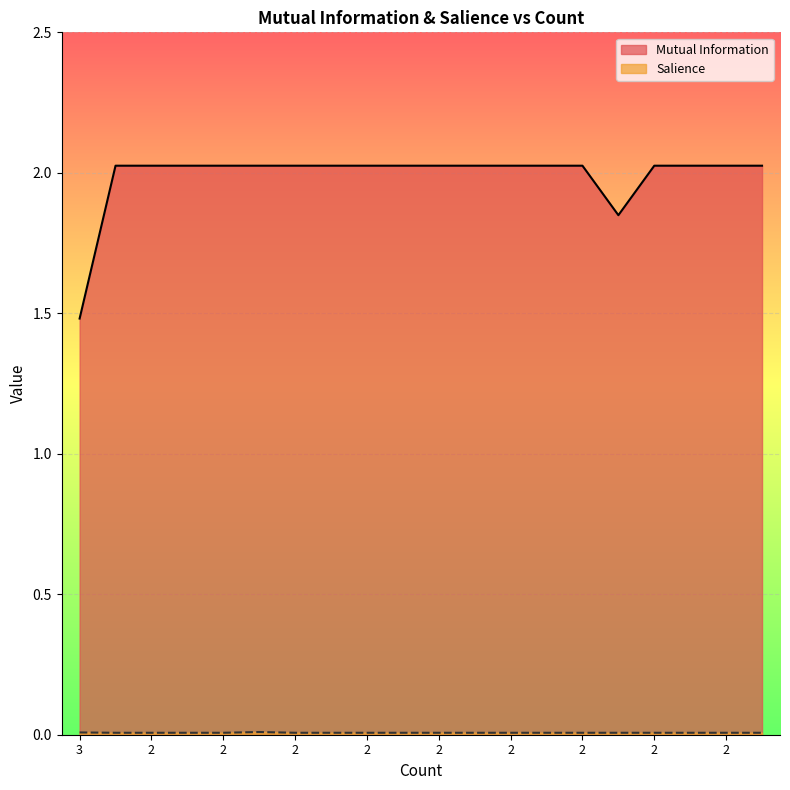

How many lines are shown in the chart?

2